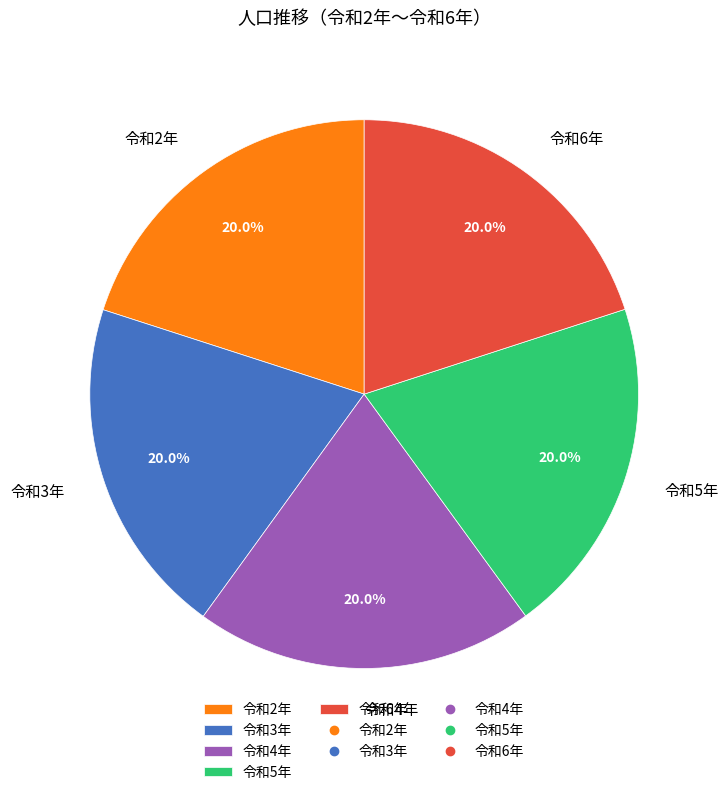

How many segments does this pie chart have?

5